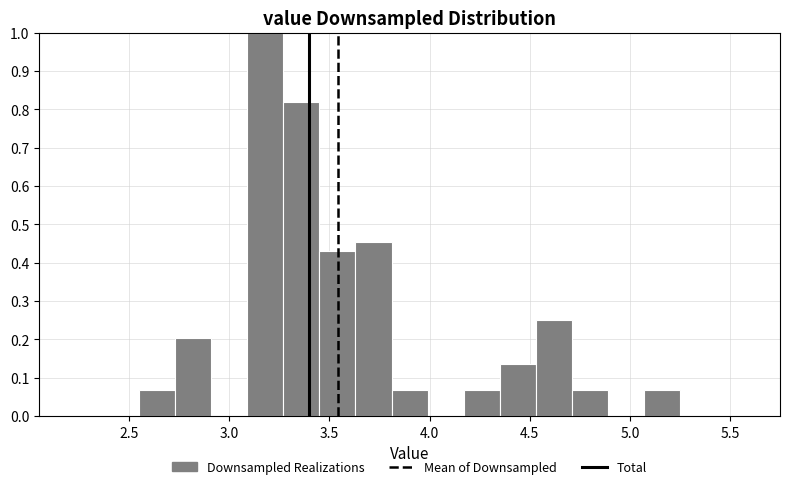

Around what value on the x-axis is the tallest bar? Give the approximate position of its centre, as read against the axis.

3.20